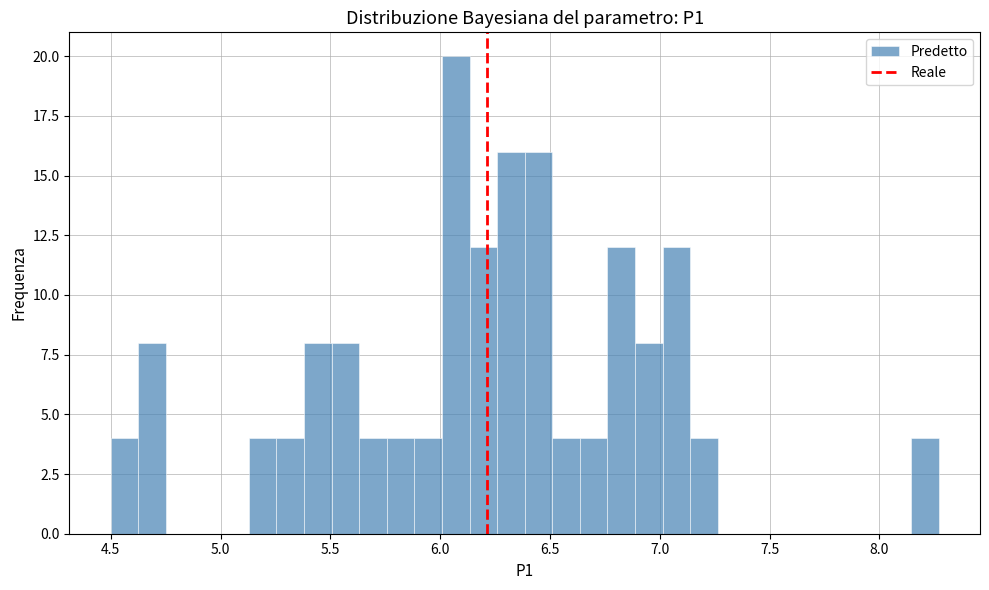

Around what value on the x-axis is the tallest bar? Give the approximate position of its centre, as read against the axis.

6.05